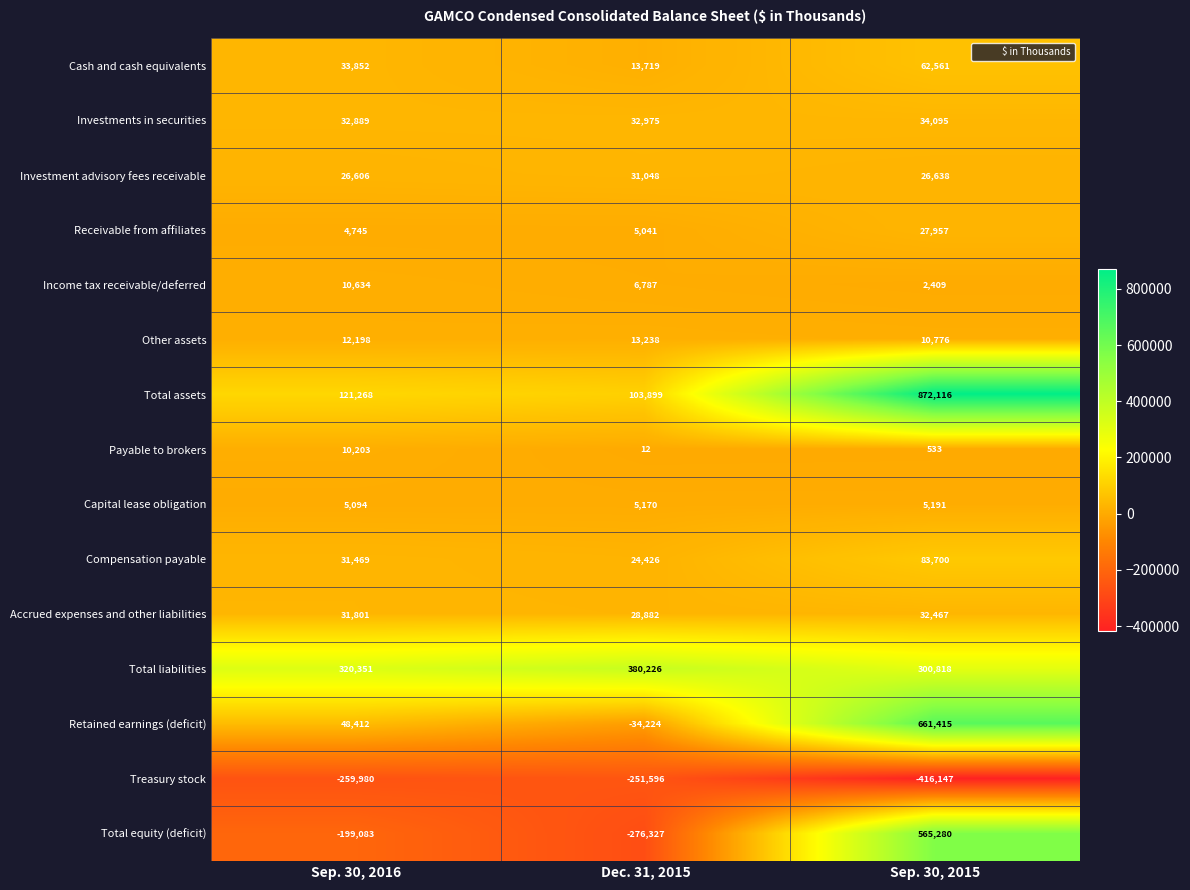

What is the difference between the Retained earnings (deficit) values at Sep. 30, 2016 and Sep. 30, 2015?

613003